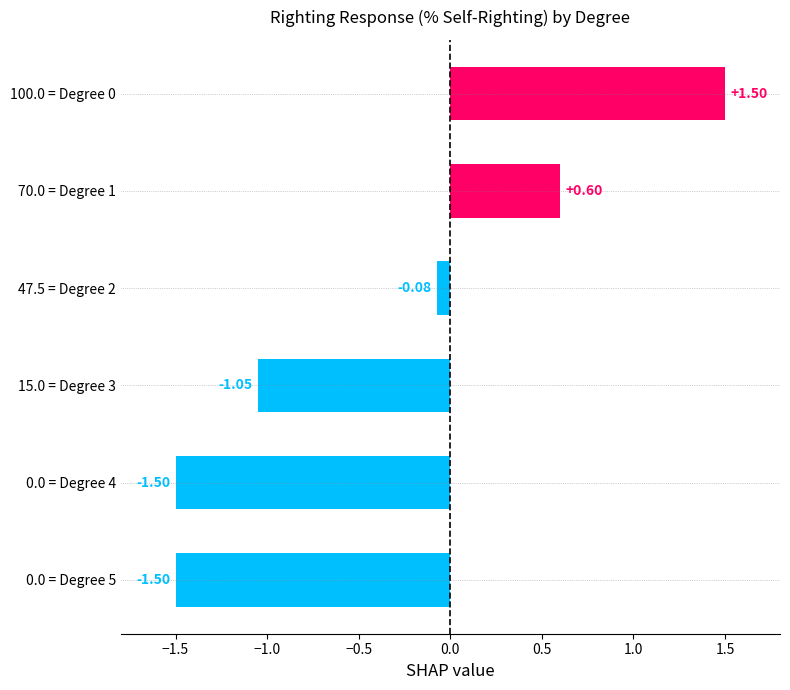

How many bars are there in total?

6